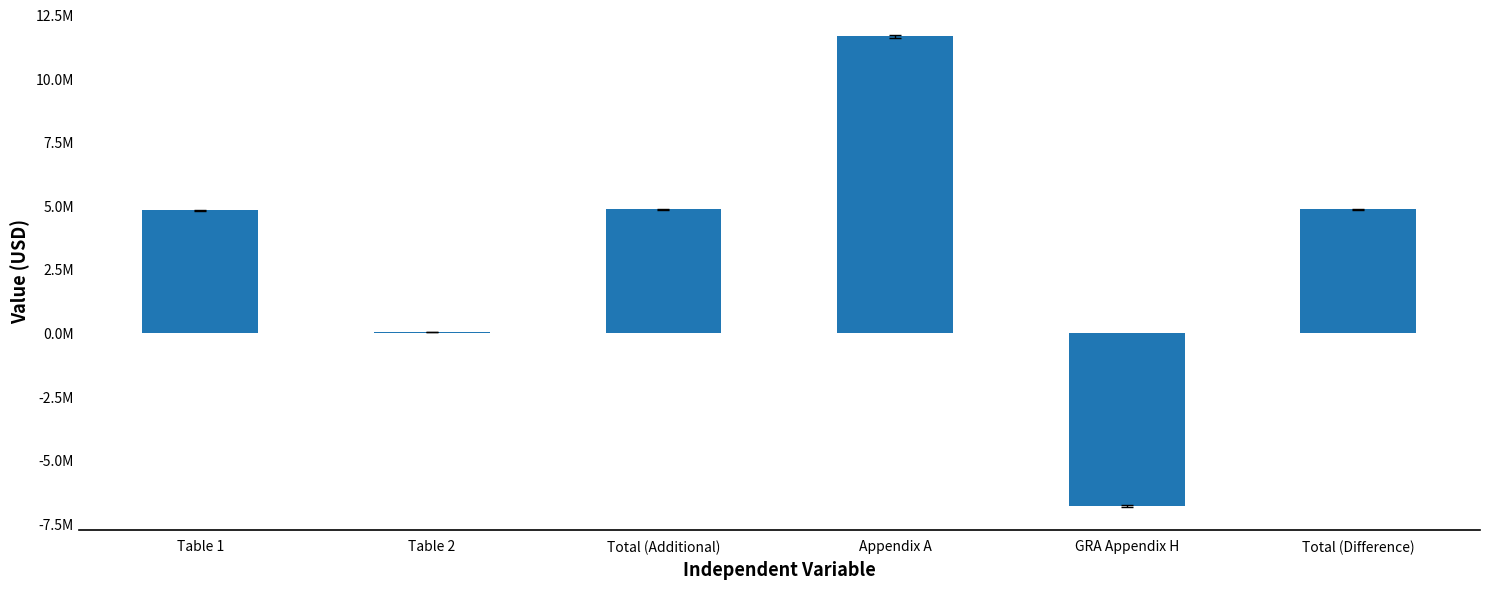

What is the value of the 4th bar from the left?

11655300.6